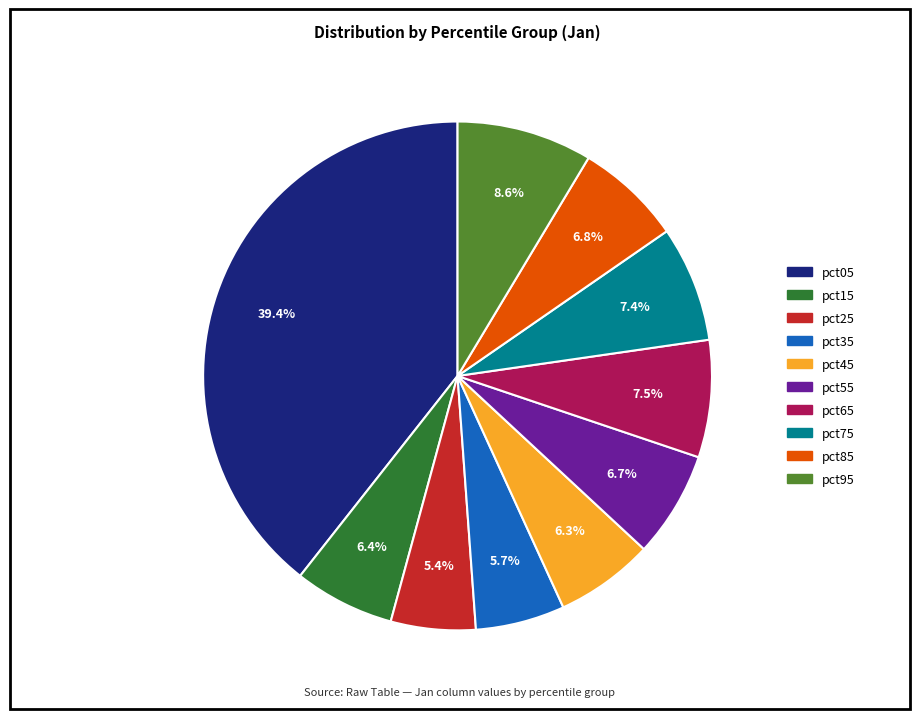

Count the number of slices in the pie.

10